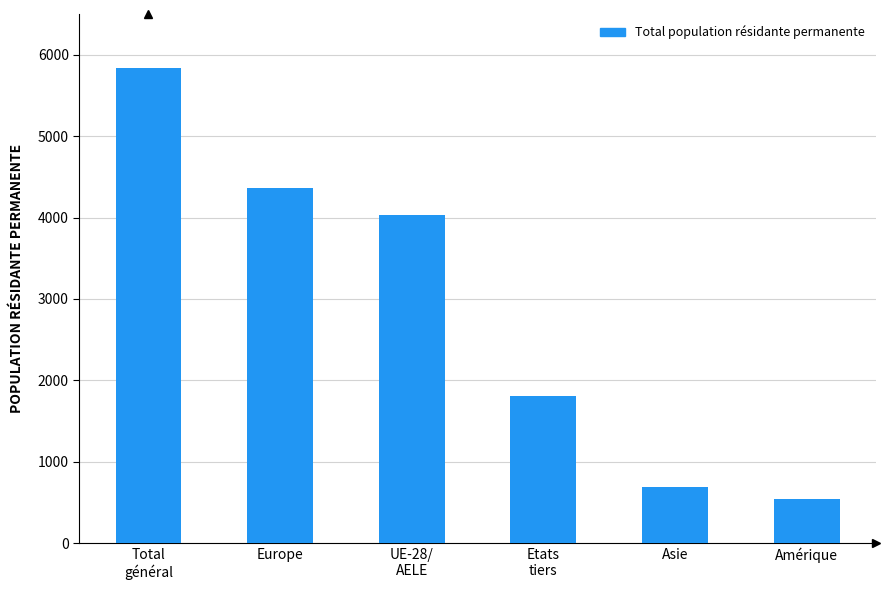

Does the chart contain any negative values?

No